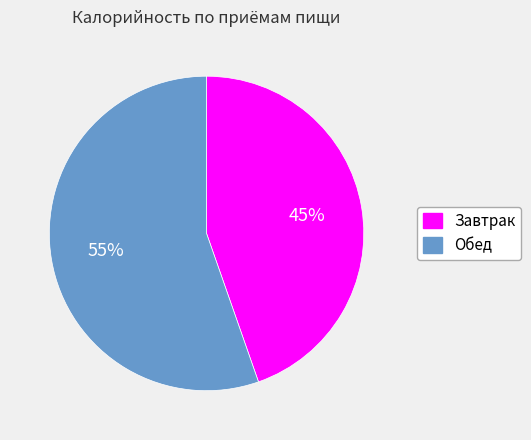

How many slices are in this pie chart?

2